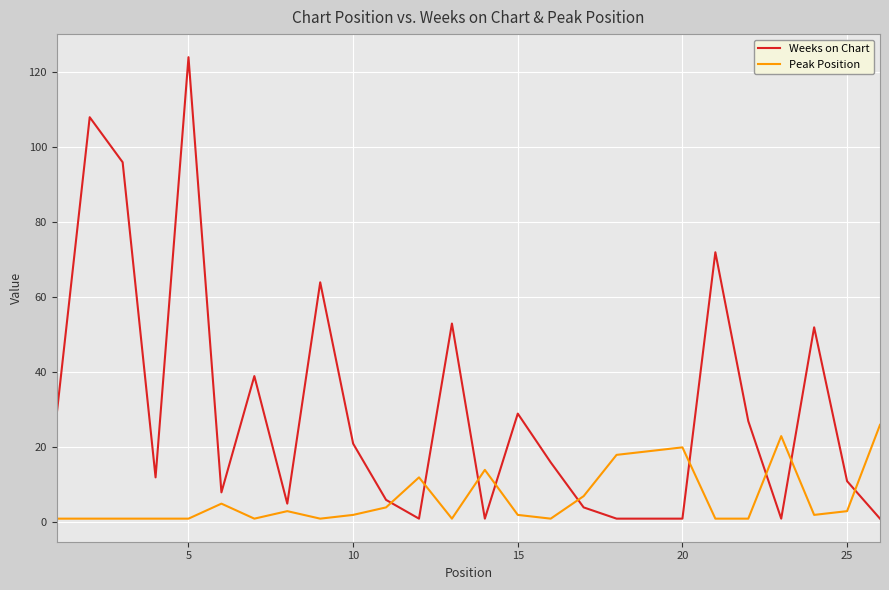

True or false: Weeks on Chart and Peak Position intersect in this chart.

True